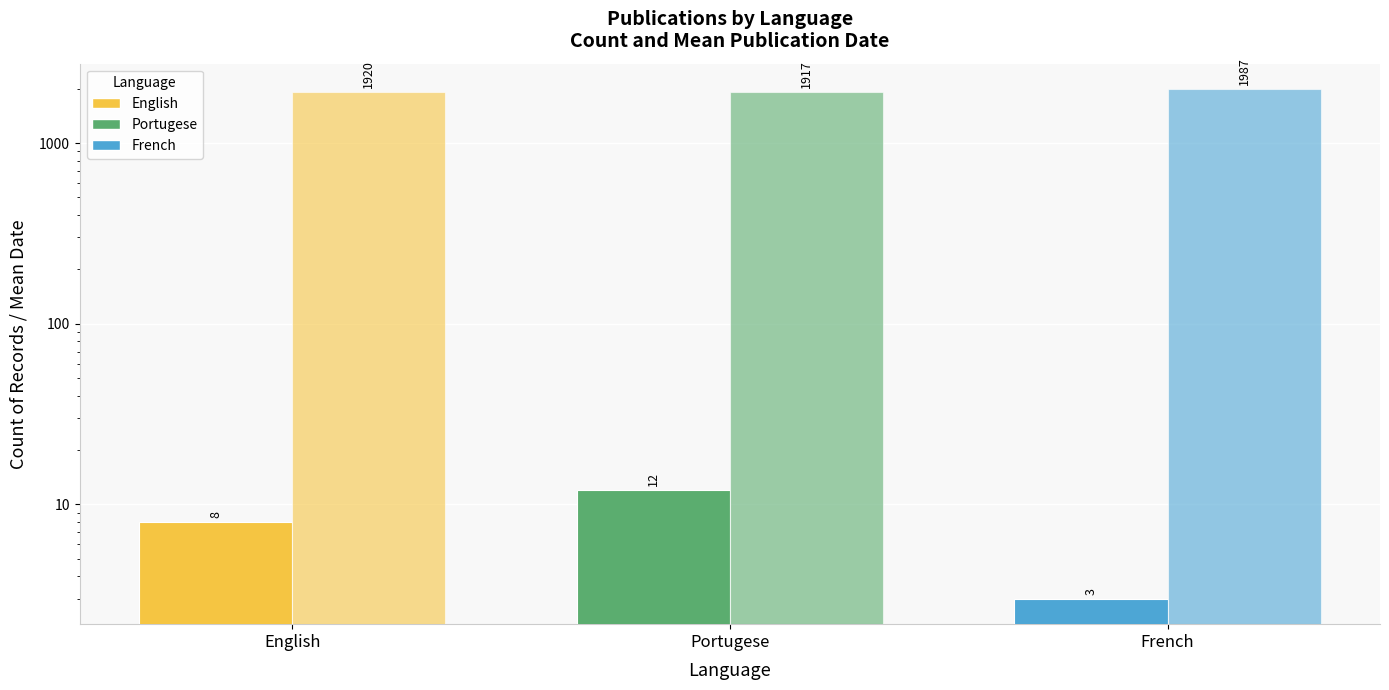

What is the value of the Mean Publication Date bar at the 2nd from the left?

1917